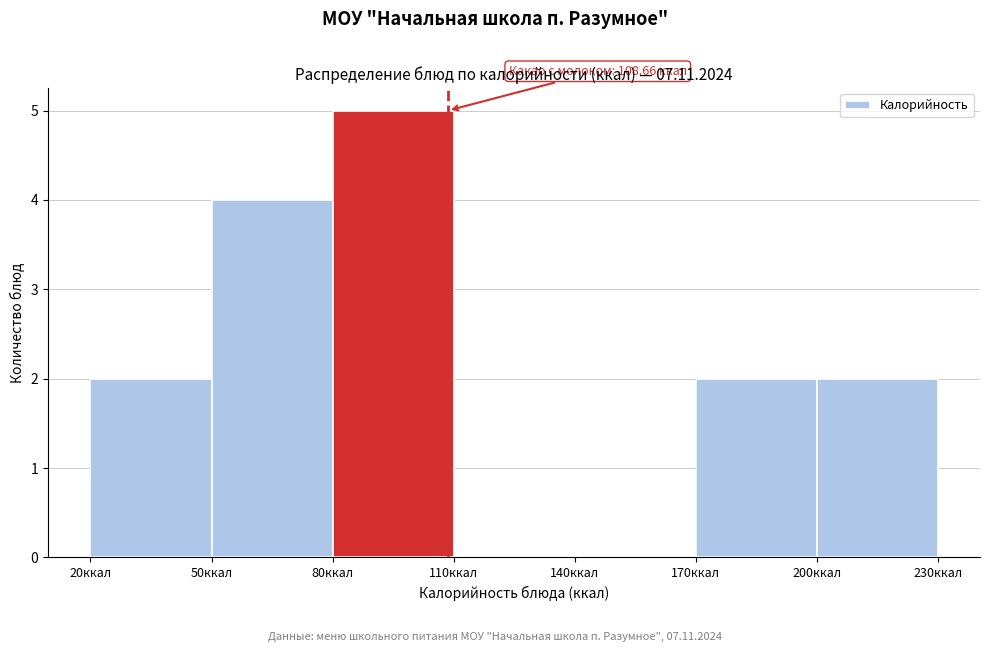

Which range on the x-axis has the tallest bar?

80 to 110